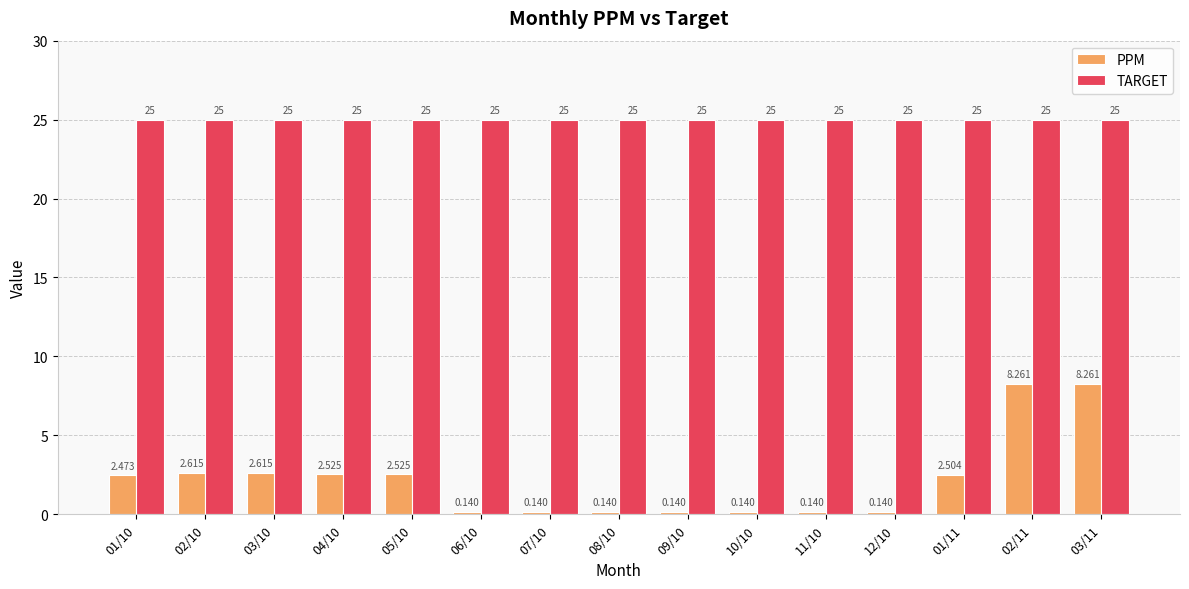

What is the sum of all TARGET values?

375.0